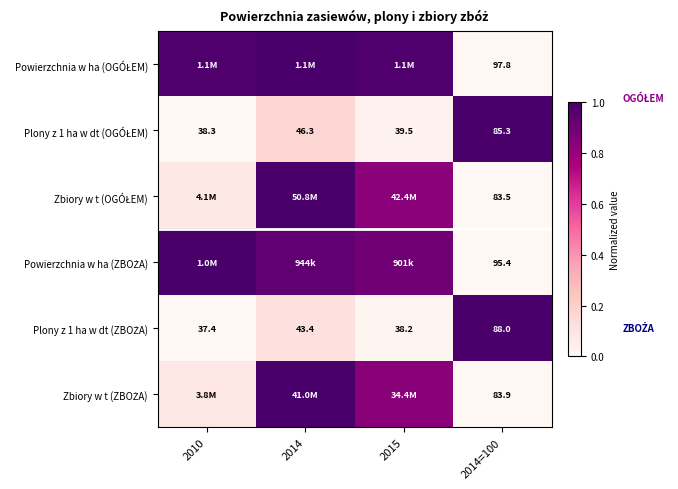

Between 2015 and 2010, which is larger?

2015